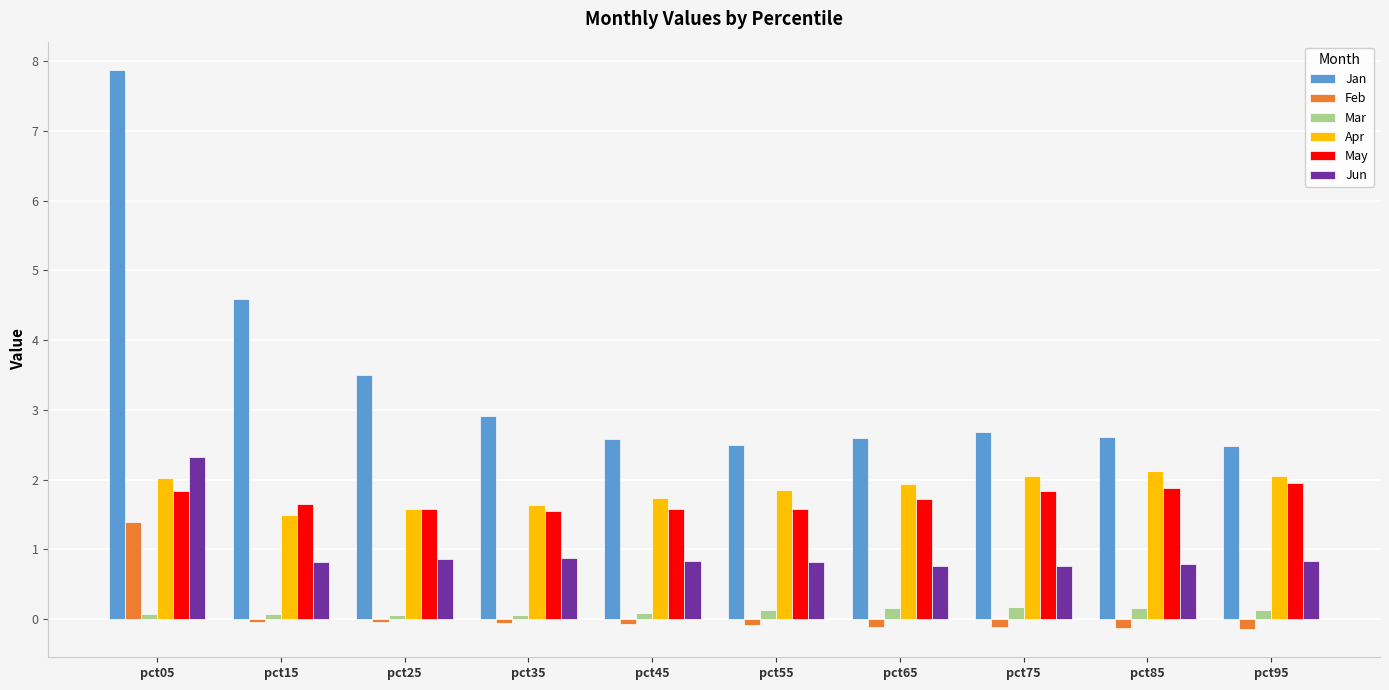

How many groups of bars are there?

10